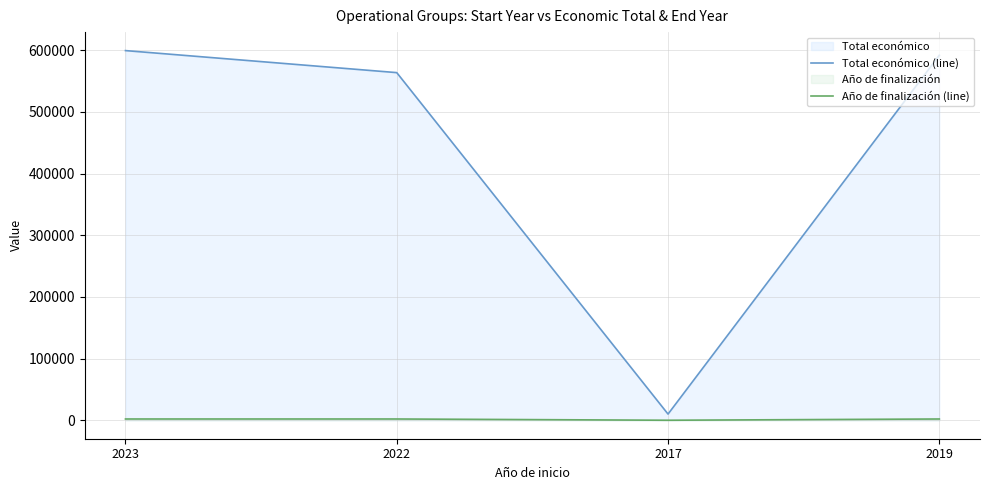

Reading left to right, list all the values displayed in this chart.

Total económico (line): 2023=599444	2022=563721	2017=10000	2019=591878
Año de finalización (line): 2023=2025	2022=2025	2017=0	2019=2021